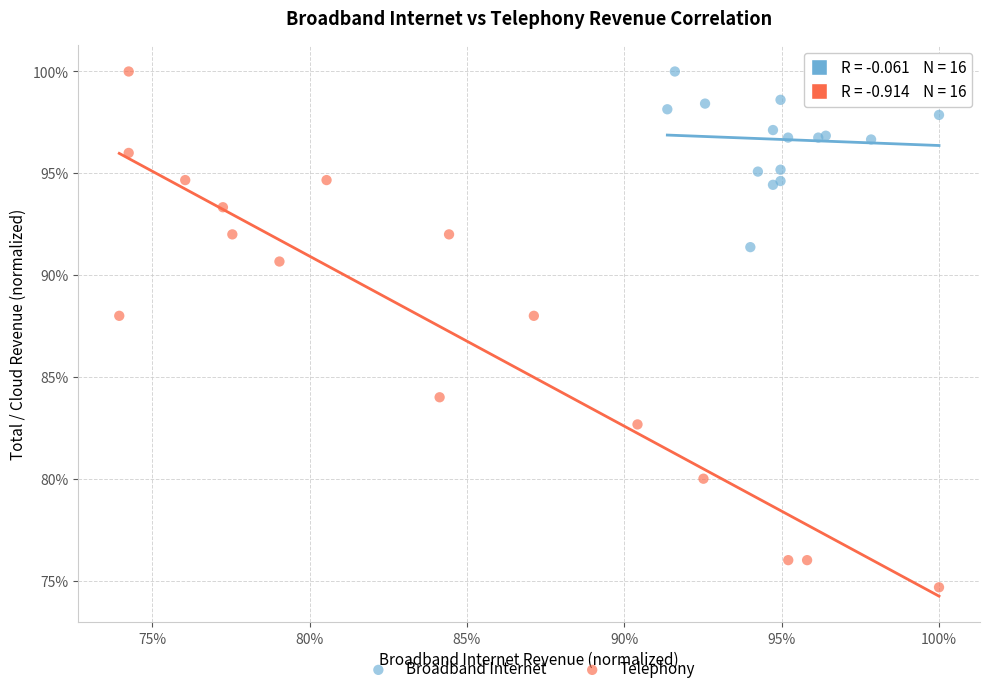

What are all the series names shown in the legend?

Broadband Internet, Telephony